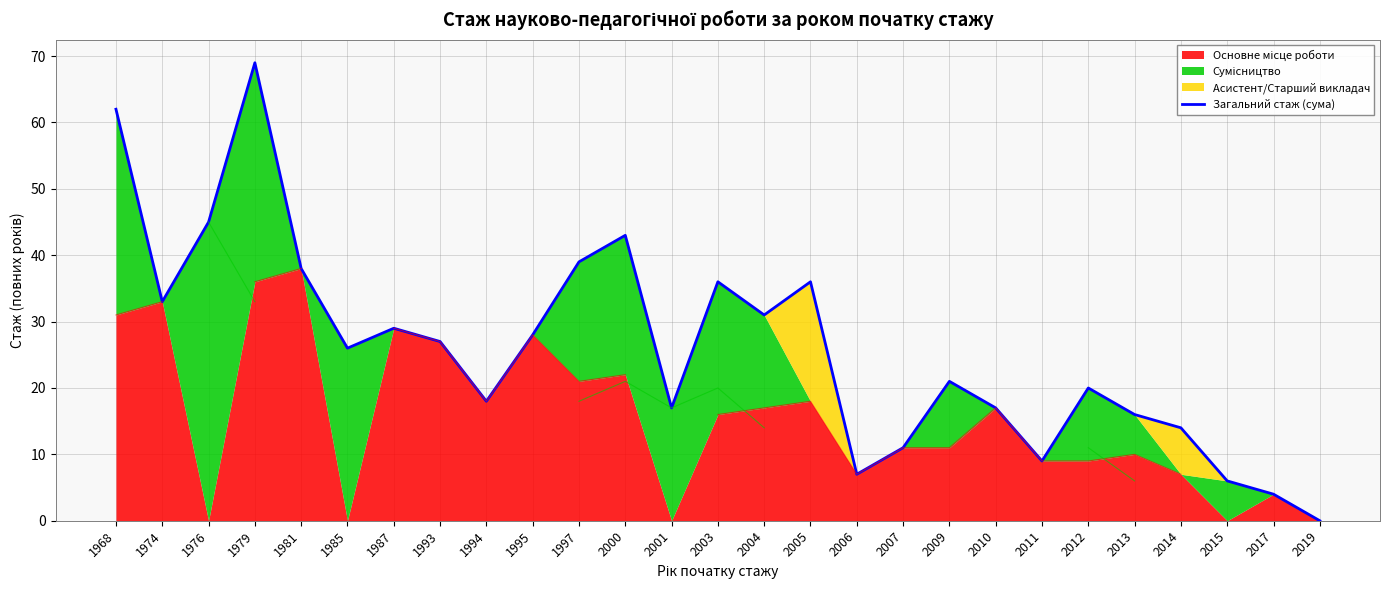

Which category has the lowest value across all series?

2019